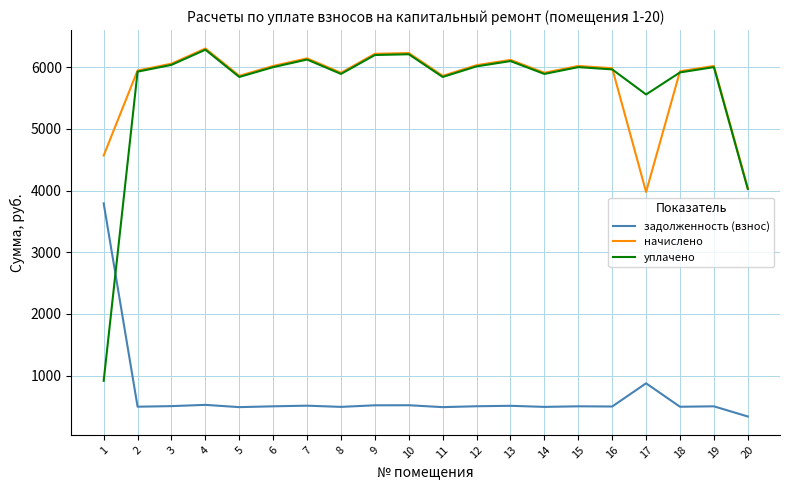

Which series has the widest spread of values?

уплачено